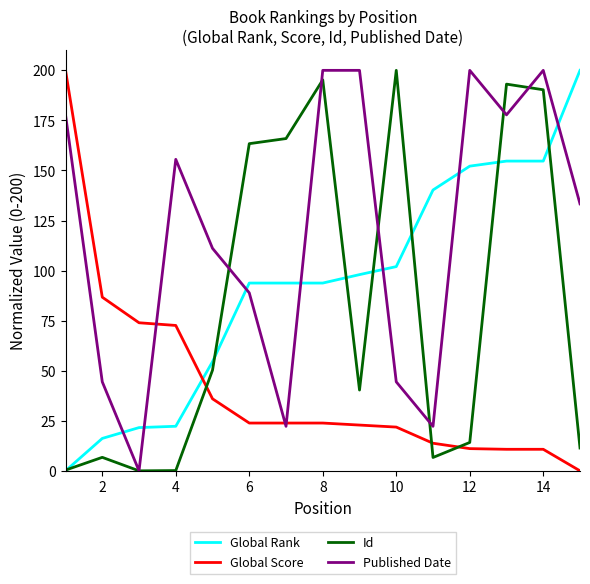

Is this an area chart (filled region under the line)?

No